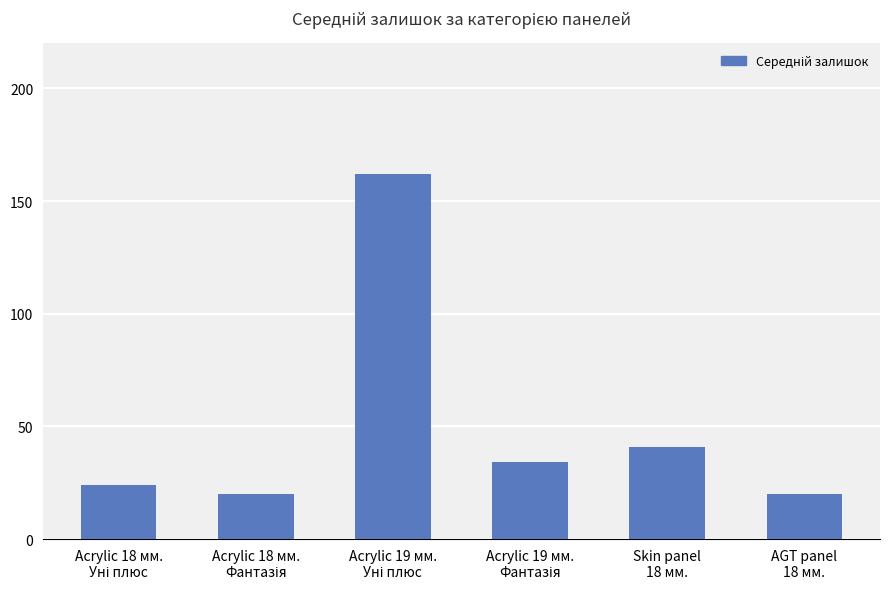

What is the average value?

50